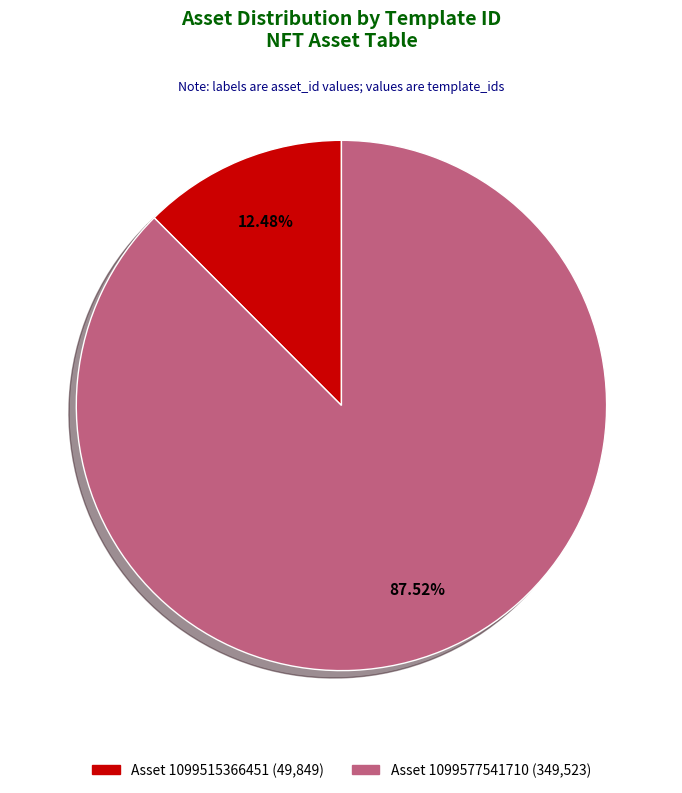

Does Asset 1099577541710 (349,523) account for over 50% of the chart?

Yes